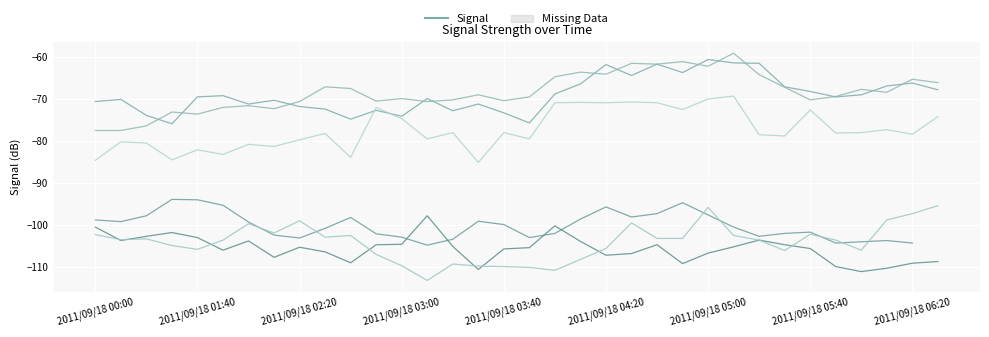

What is the label of the 27th point from the right?

2011/09/18 02:10